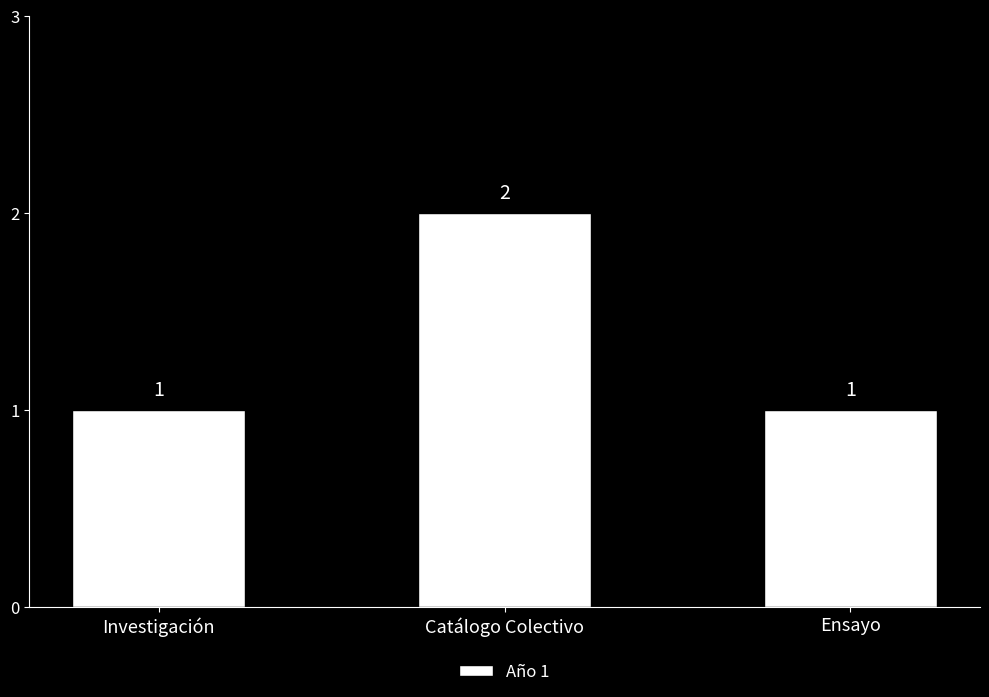

Count the values in the range 1 to 2.

3